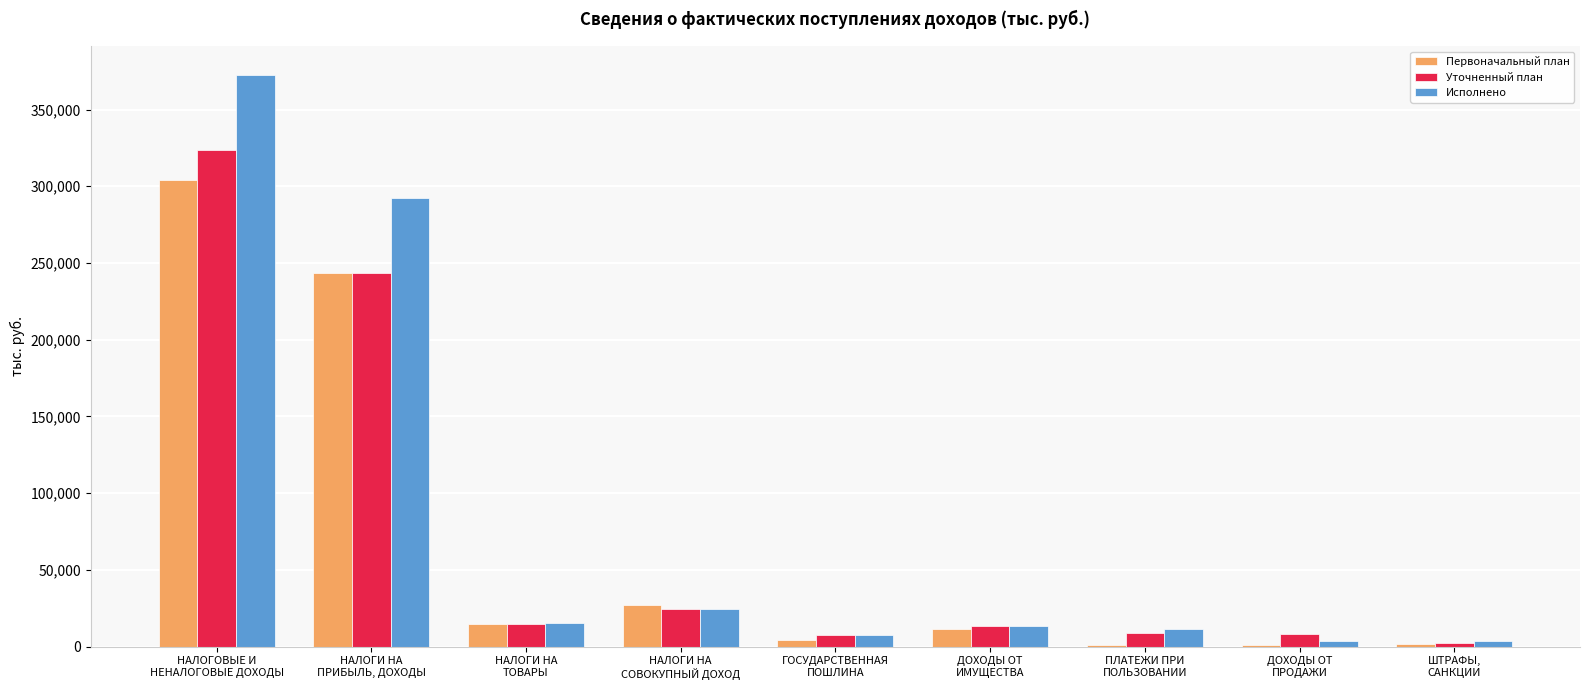

What is the sum of all Исполнено values?

744937.0